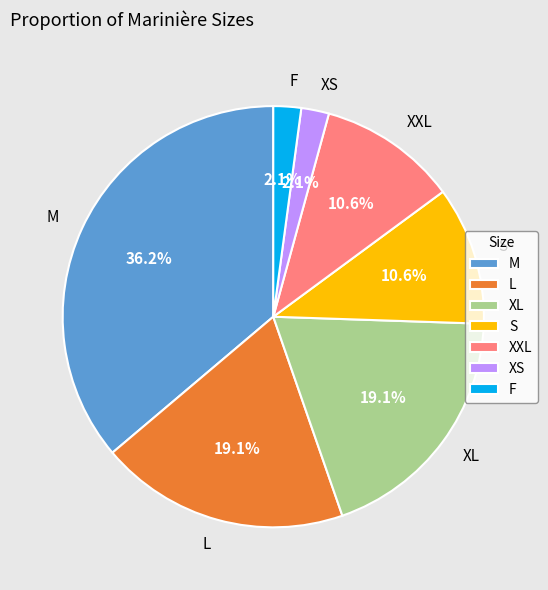

Which slice is the largest?

M